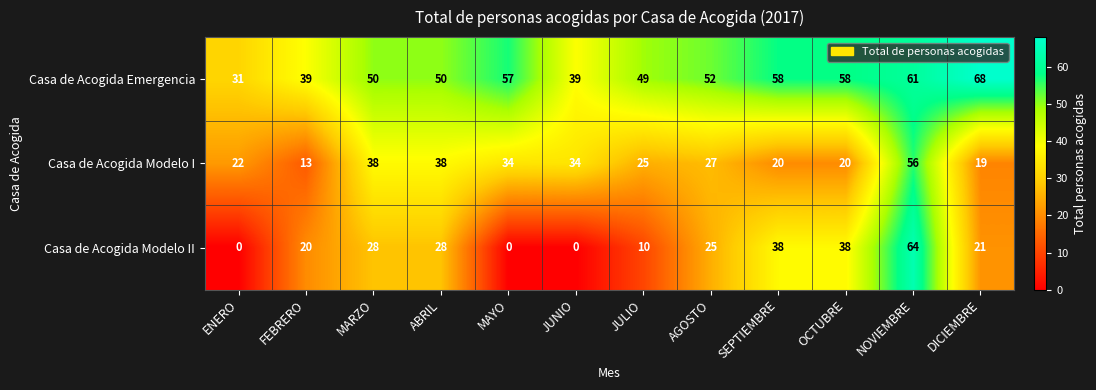

Which series has the largest range (max minus min)?

Casa de Acogida Modelo II